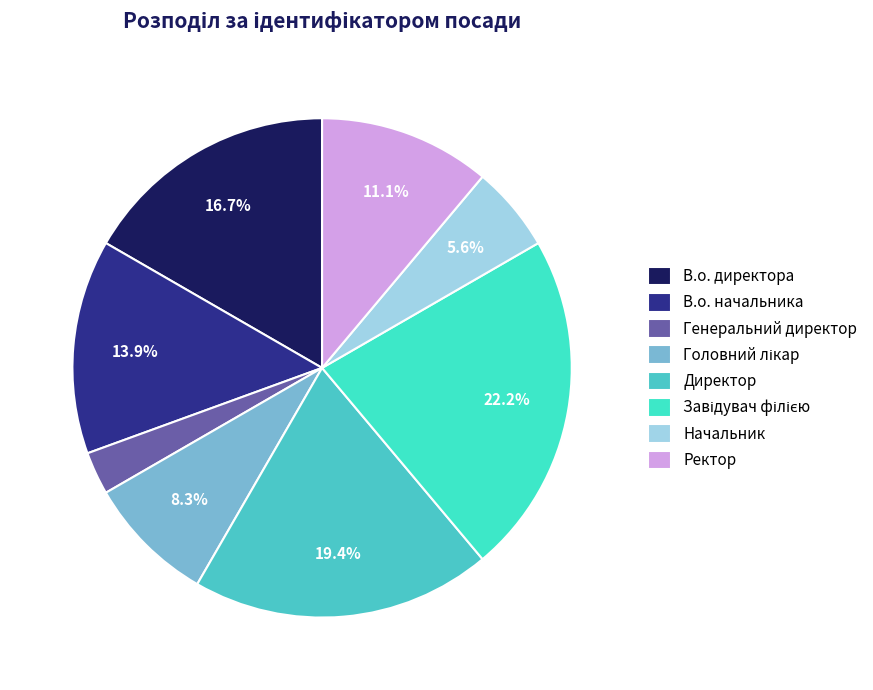

Which category has the biggest portion of the pie?

Завідувач філією